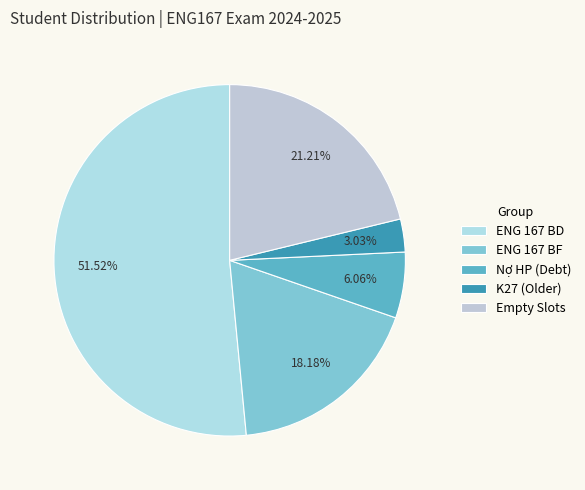

To the nearest percent, what is the average slice percentage?

20%